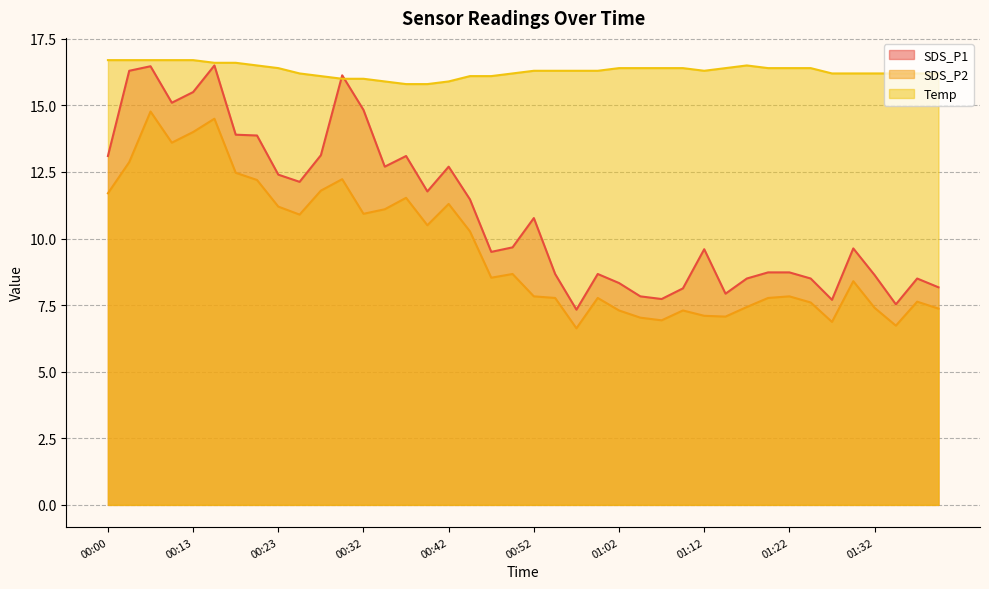

Does the chart display data point markers on the line(s)?

No